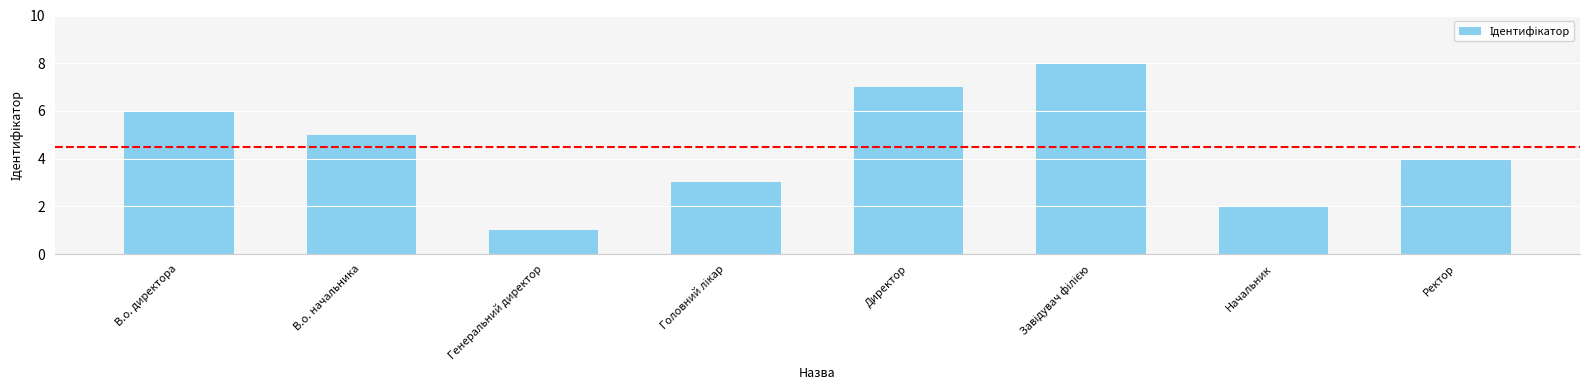

What is the difference between the second highest and minimum values?

6